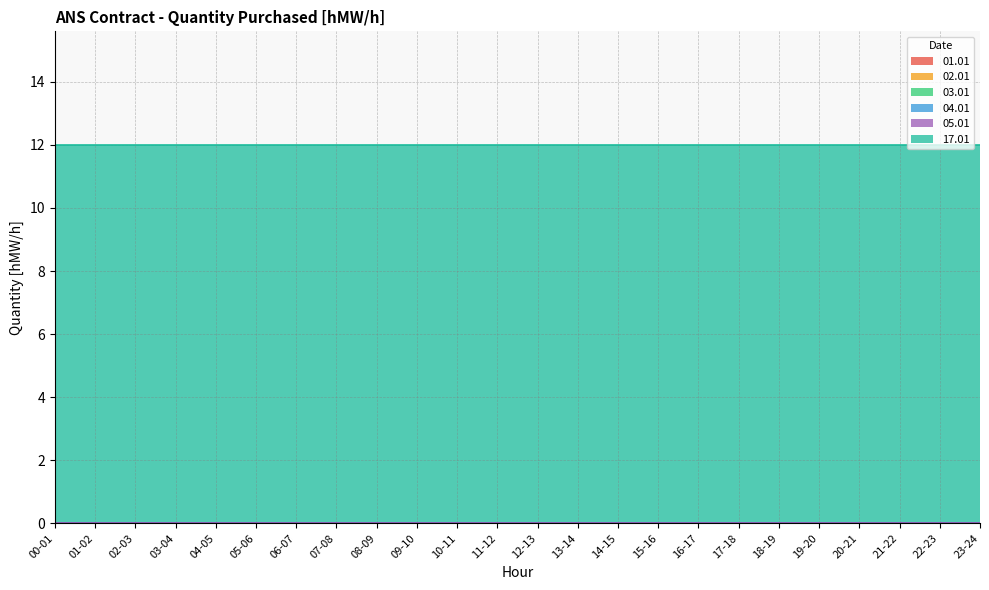

What are all the series names shown in the legend?

01.01, 02.01, 03.01, 04.01, 05.01, 17.01